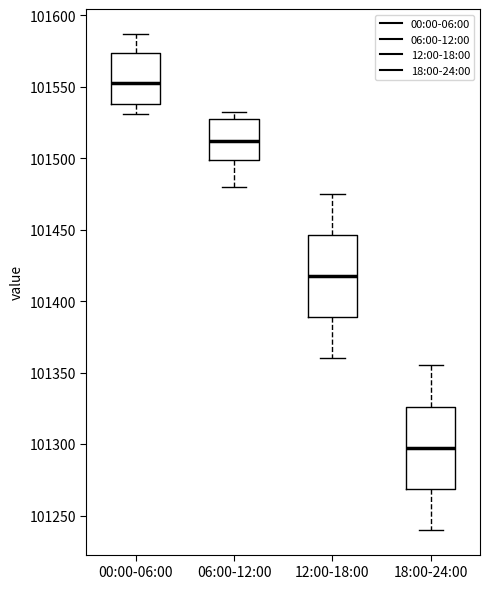

Reading left to right, read every box against the y-axis: the position of its median line, the range the box covers, and the ends of its whiskers. The values are not printed on the chart, so give them approximately, as read against the axis.

00:00-06:00: median 101555, box 101540 to 101575, whiskers 101530 to 101585
06:00-12:00: median 101510, box 101500 to 101525, whiskers 101480 to 101535
12:00-18:00: median 101420, box 101390 to 101445, whiskers 101360 to 101475
18:00-24:00: median 101300, box 101270 to 101325, whiskers 101240 to 101355